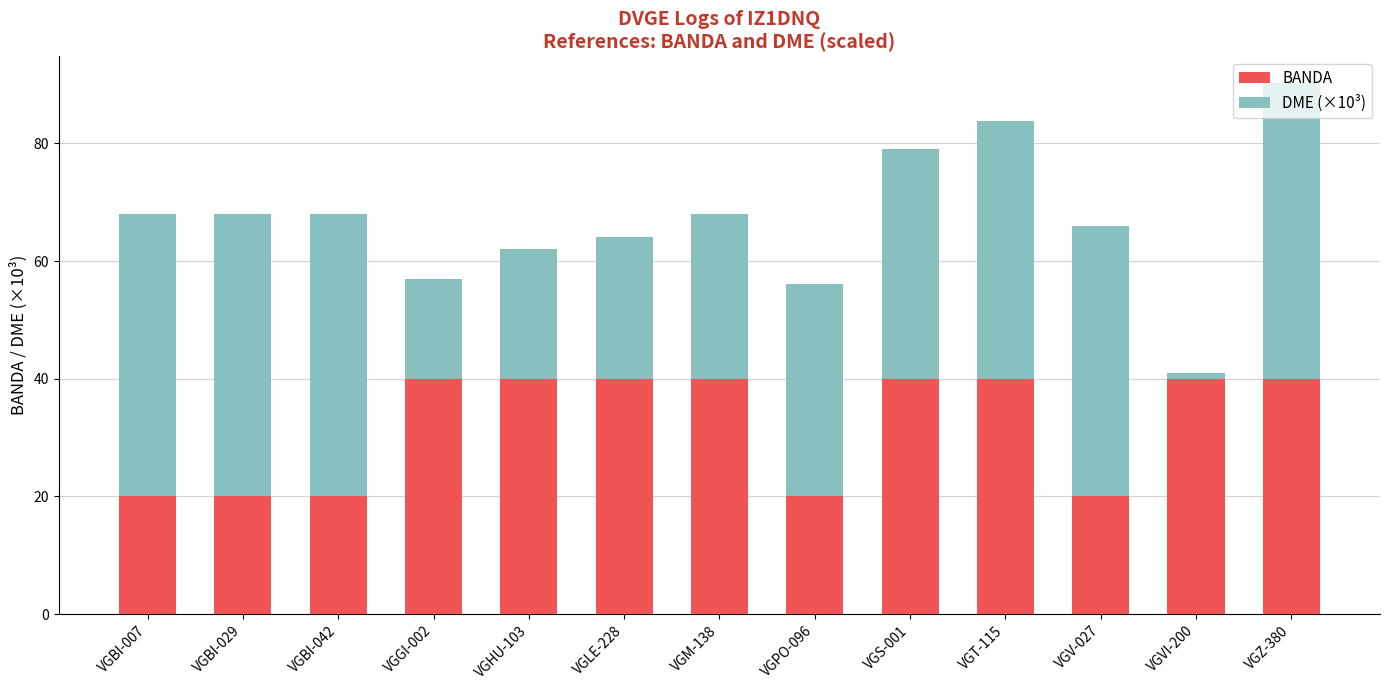

What are all the series names shown in the legend?

BANDA, DME (×10³)